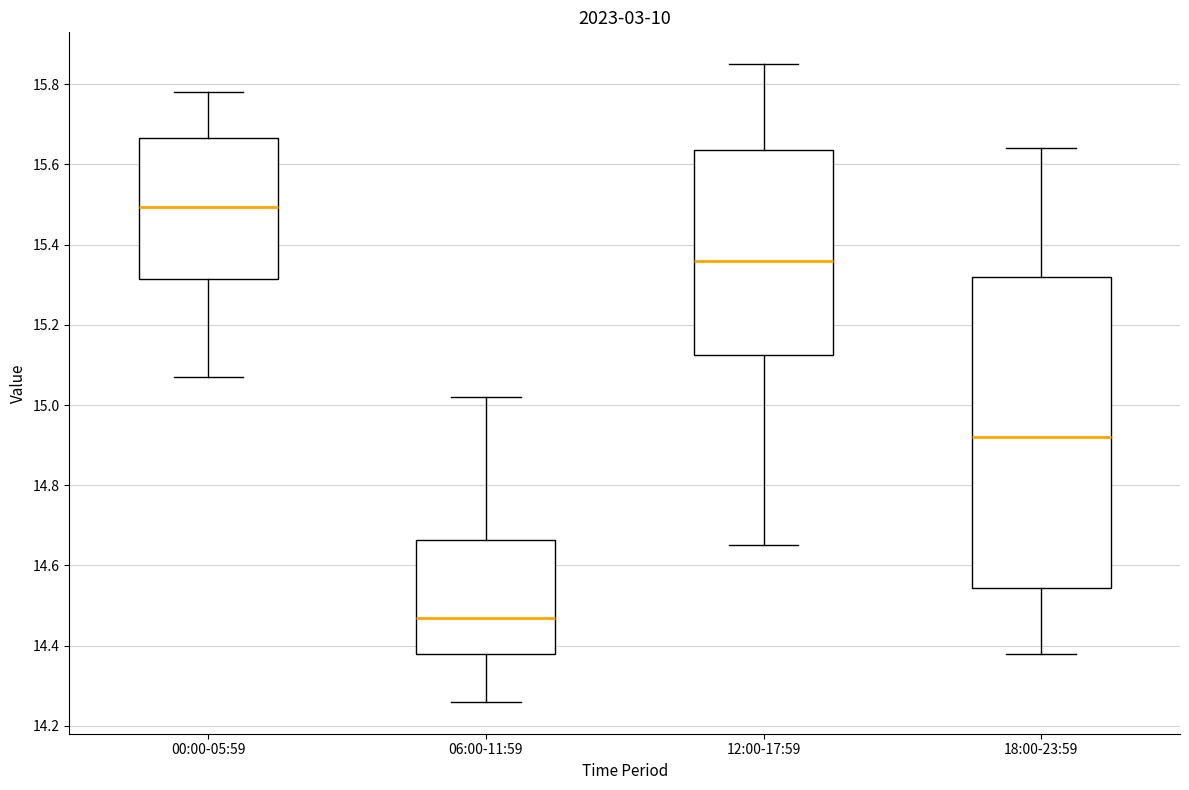

Comparing the boxes themselves (not the whiskers), which one is the tallest?

18:00-23:59